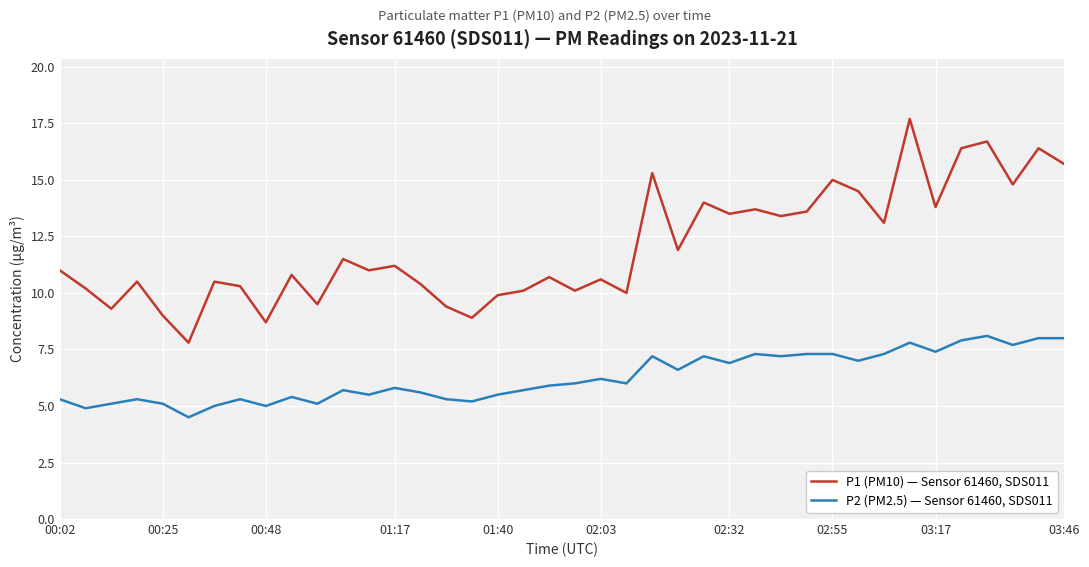

What is the difference between the maximum and second lowest values in the P1 (PM10) — Sensor 61460, SDS011 series?

9.0